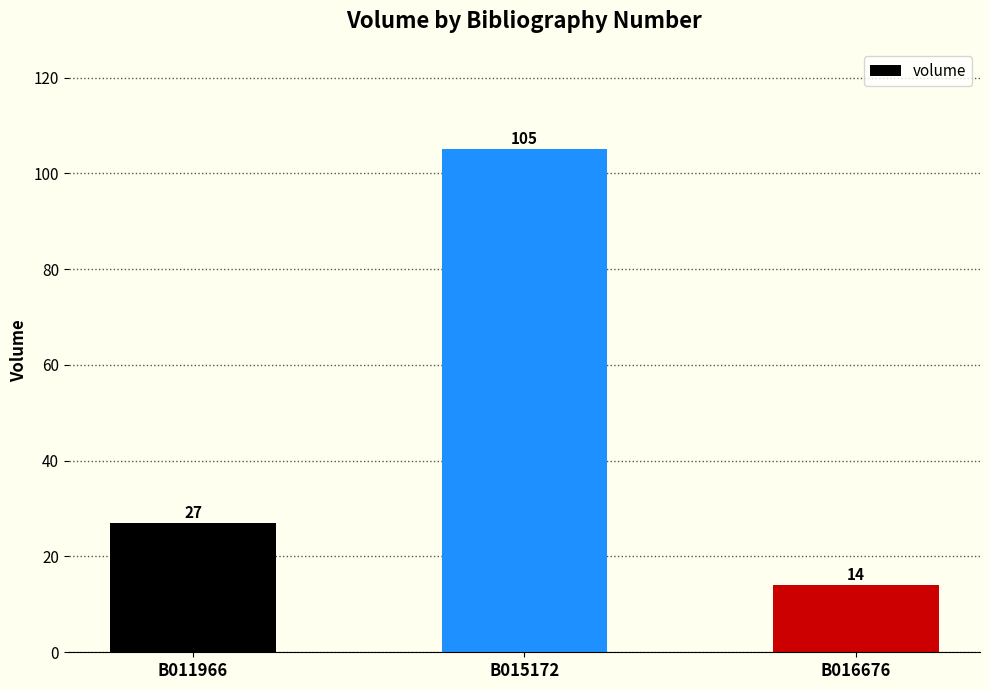

The chart shows a value of 14 at B016676. True or false?

True